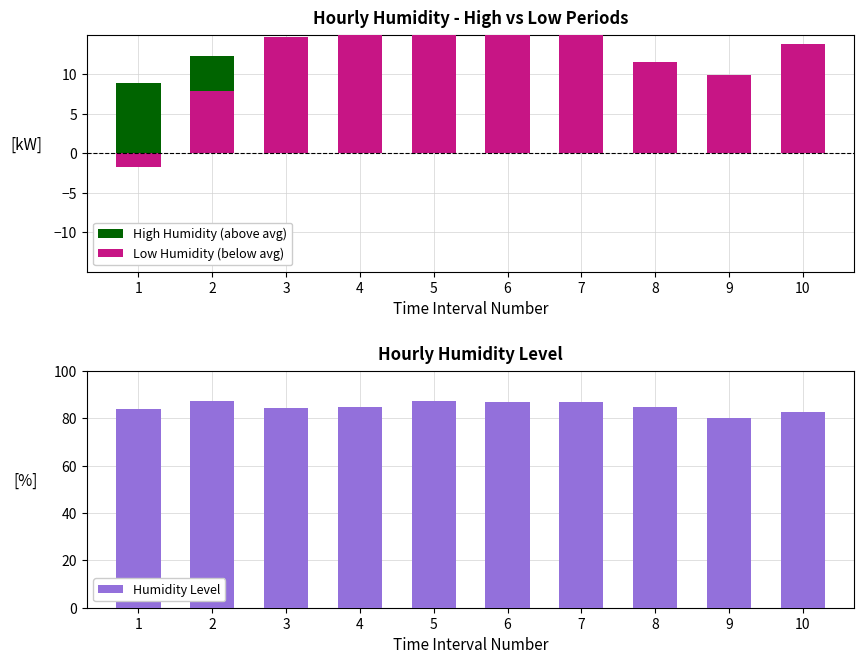

List the series in order of their peak value, lowest first.

High Humidity (above avg), Low Humidity (below avg), Humidity Level